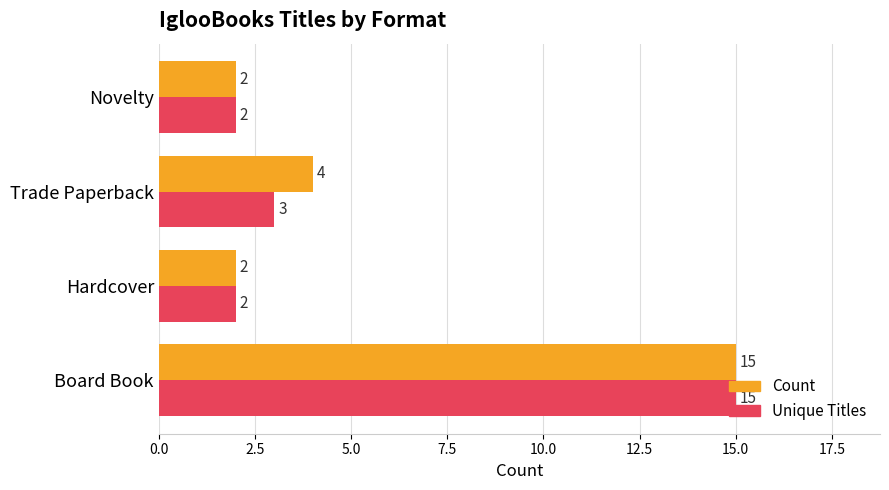

Which series changed the most between Hardcover and Trade Paperback?

Count